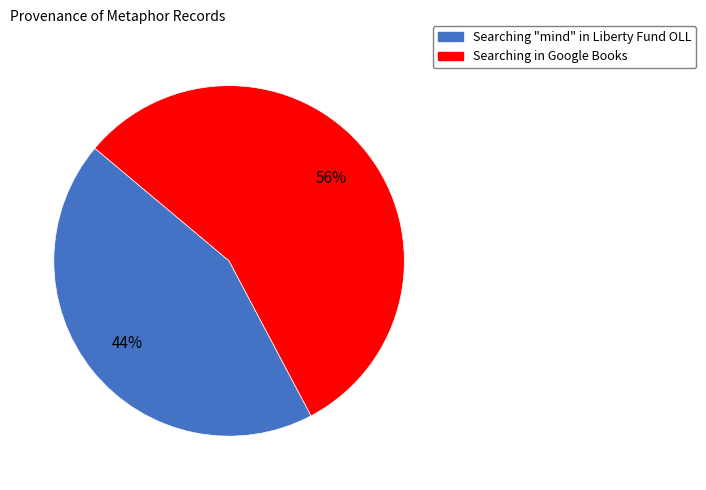

Rank the categories by value from lowest to highest.

Searching "mind" in Liberty Fund OLL, Searching in Google Books